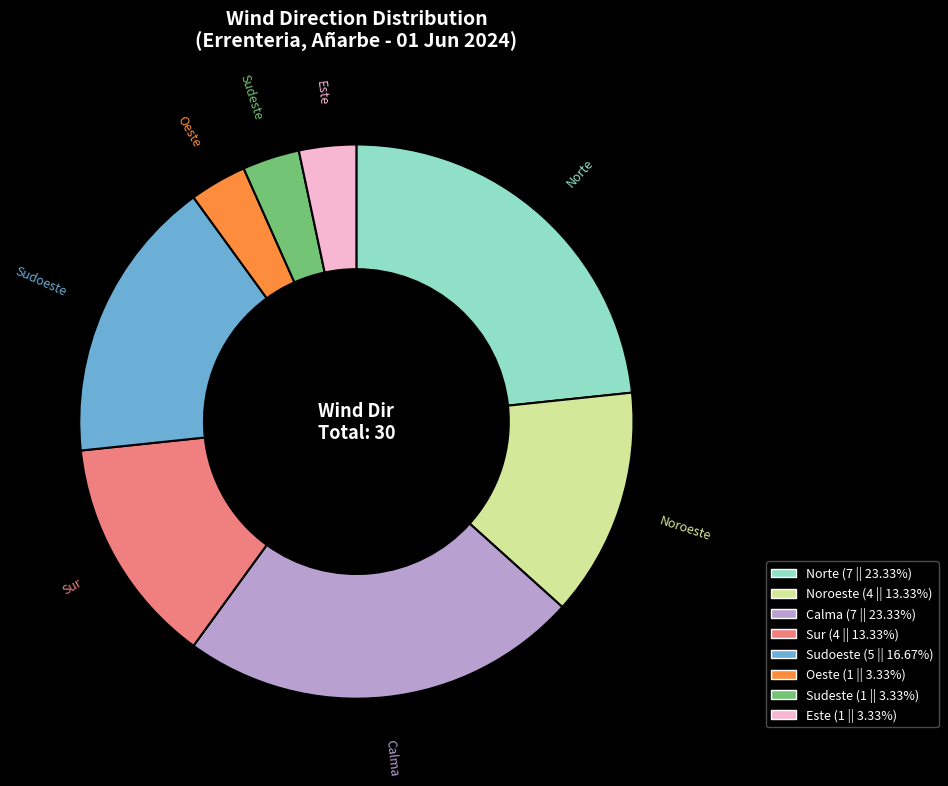

Is there a majority slice in this chart?

No